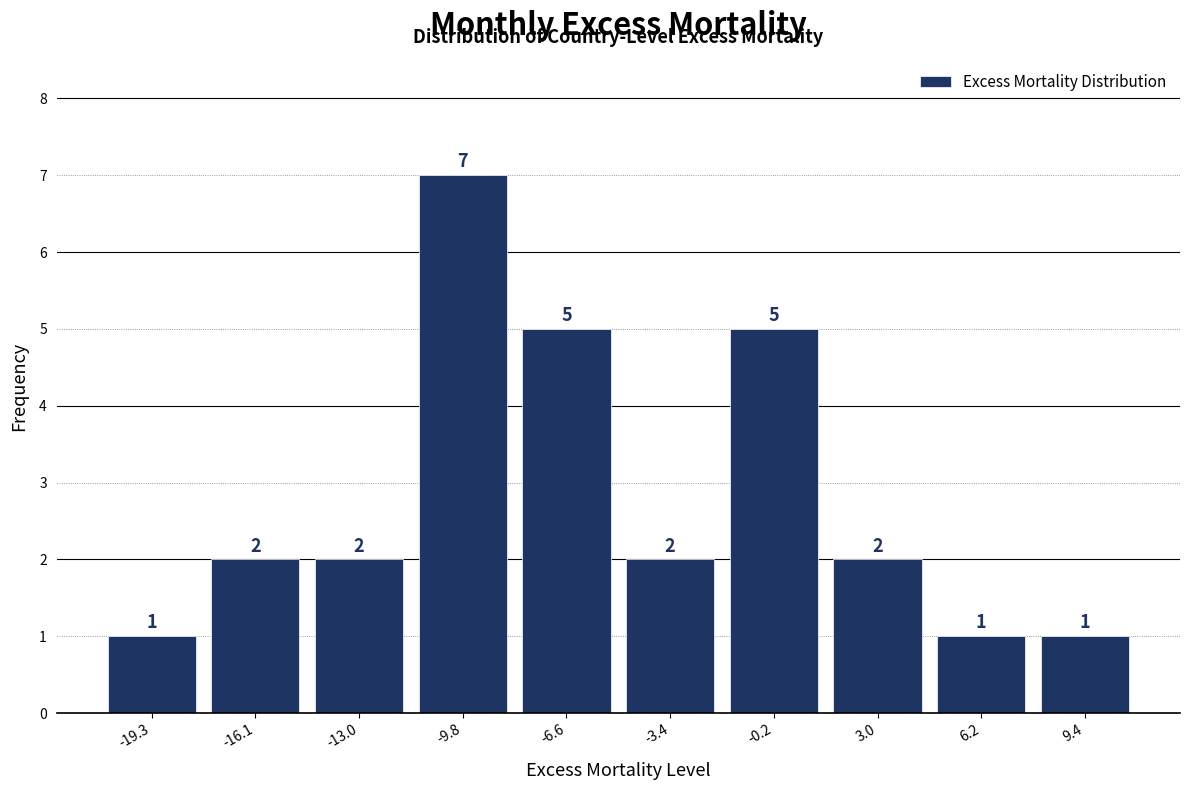

Which range on the x-axis has the tallest bar?

-11.5 to -8.0